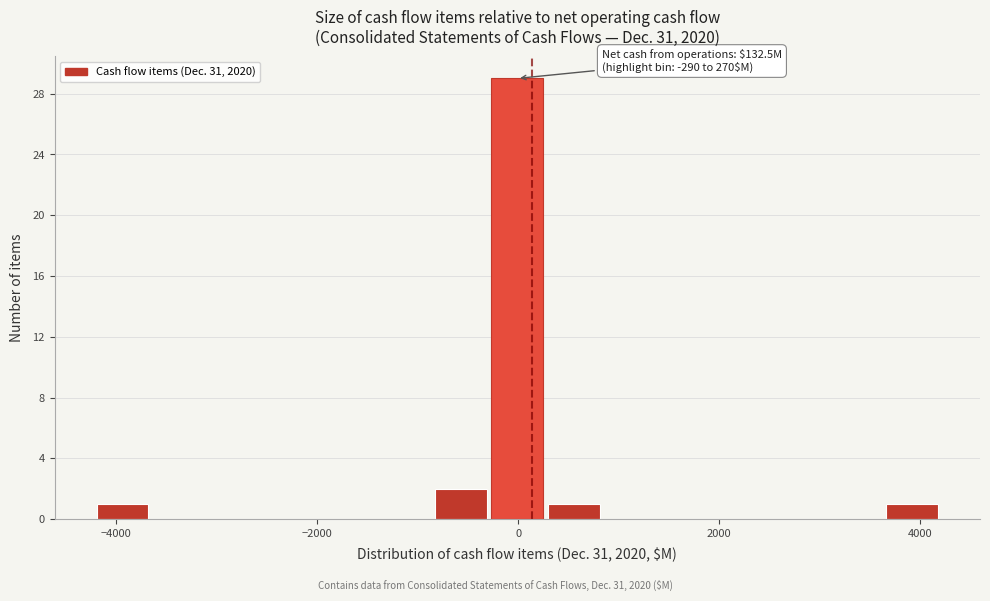

Around what value on the x-axis is the tallest bar? Give the approximate position of its centre, as read against the axis.

0